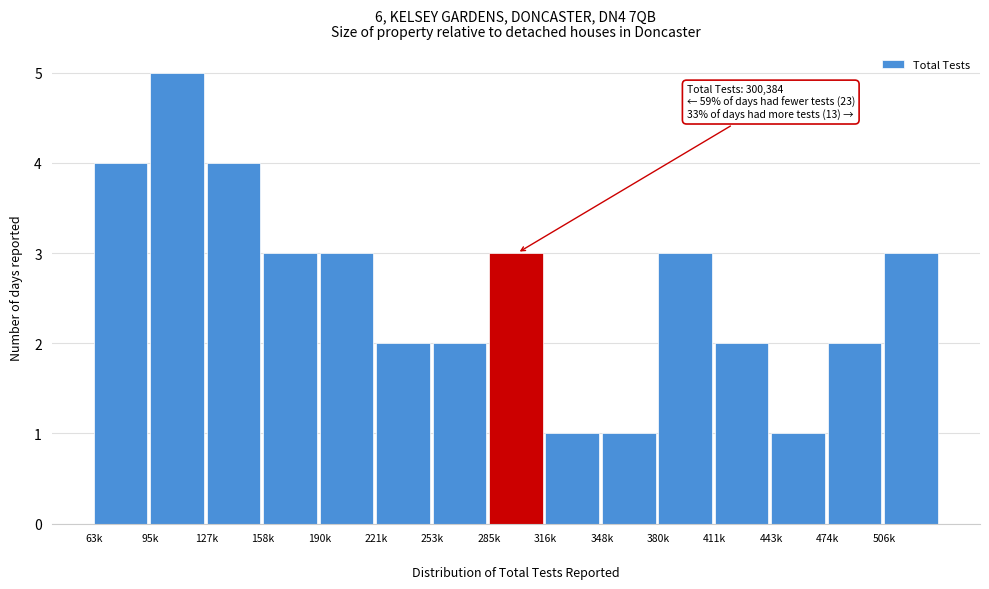

Reading left to right, extract all data points from this chart.

4	5	4	3	3	2	2	3	1	1	3	2	1	2	3